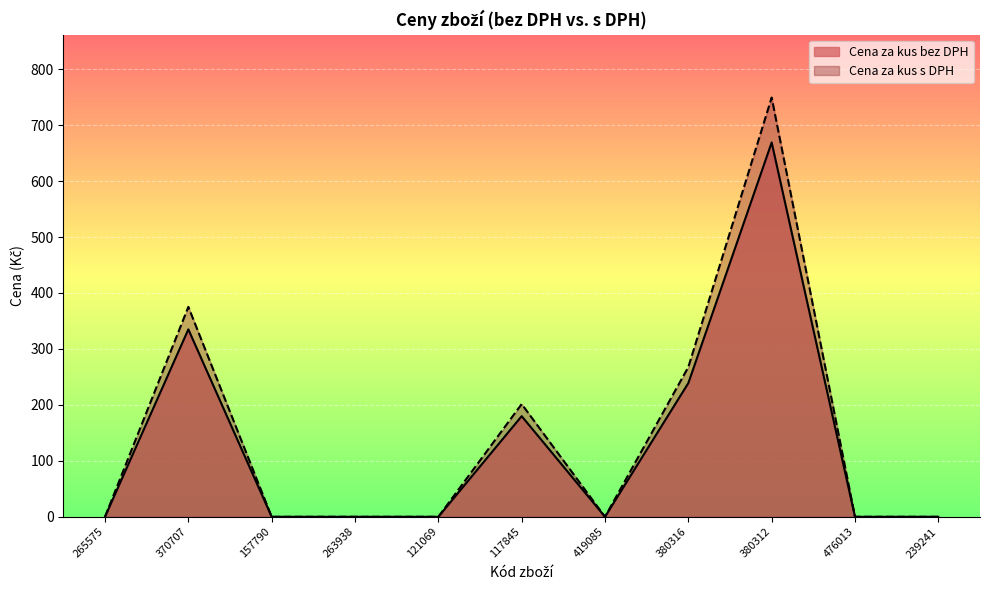

What are all the series names shown in the legend?

Cena za kus bez DPH, Cena za kus s DPH